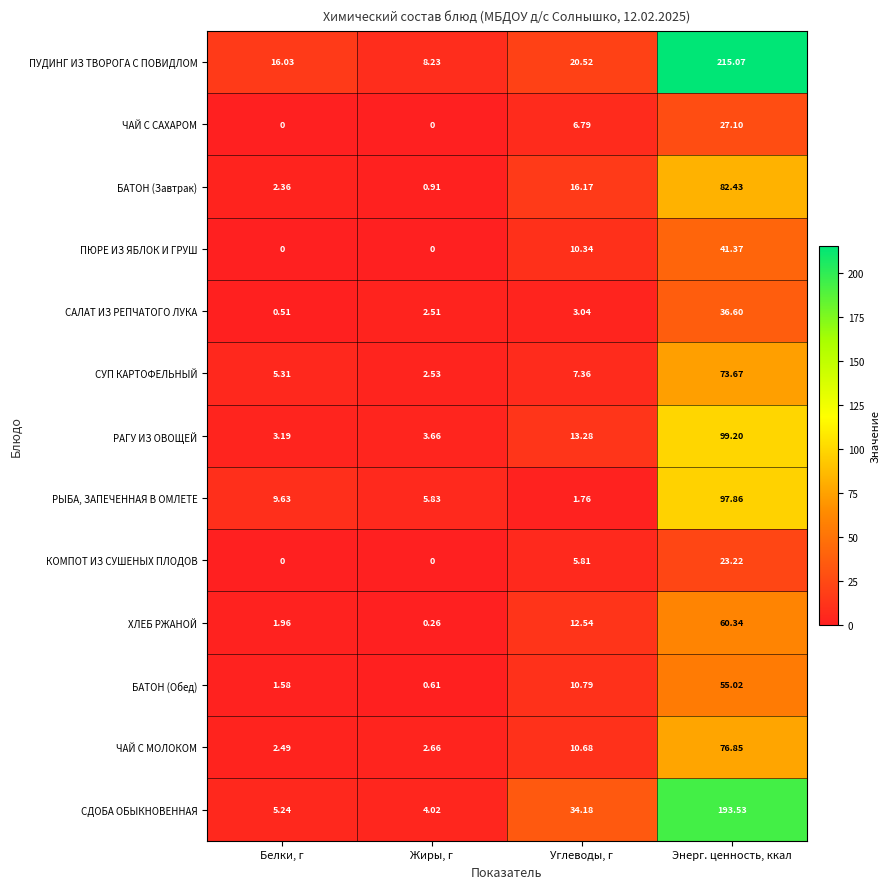

List the labels in order of САЛАТ ИЗ РЕПЧАТОГО ЛУКА value, smallest first.

Белки, г, Жиры, г, Углеводы, г, Энерг. ценность, ккал